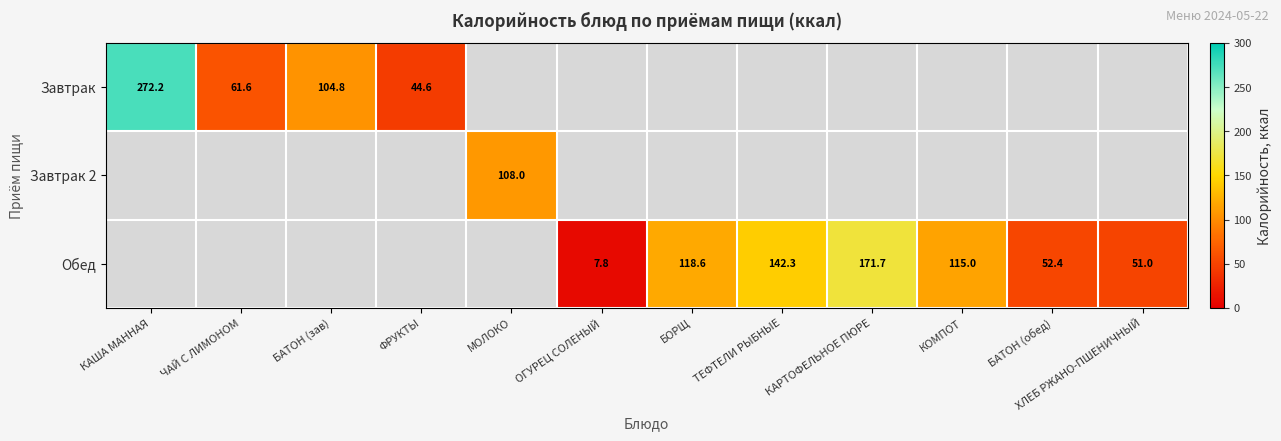

True or false: Обед has a value of 179.7 at БОРЩ.

False